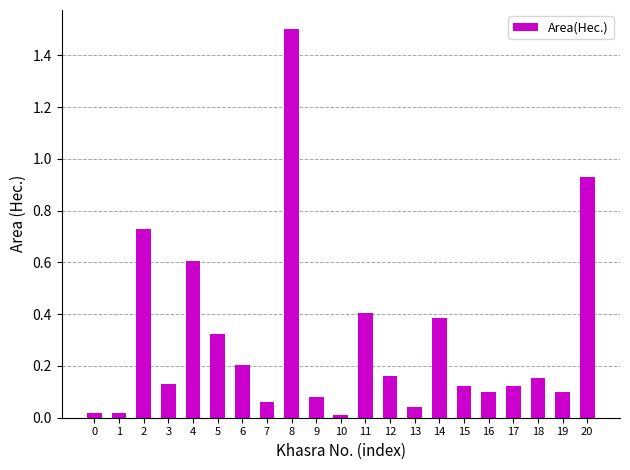

Which has a higher value, 7 or 13?

7